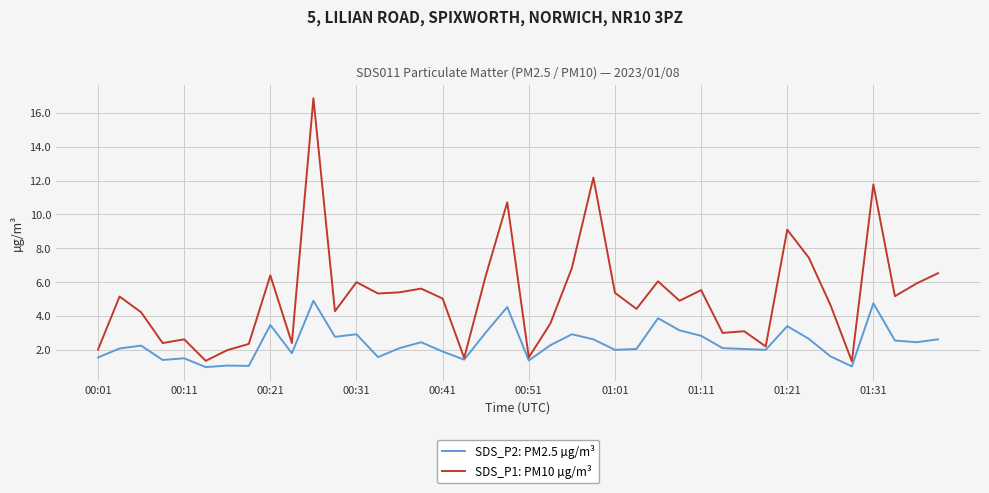

Which series has the largest total across all categories?

SDS_P1: PM10 µg/m³